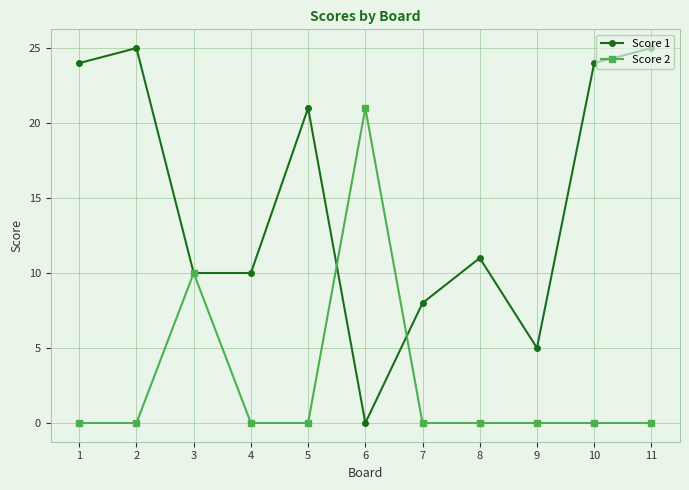

True or false: Score 1 has a value of 11 at 8.

True